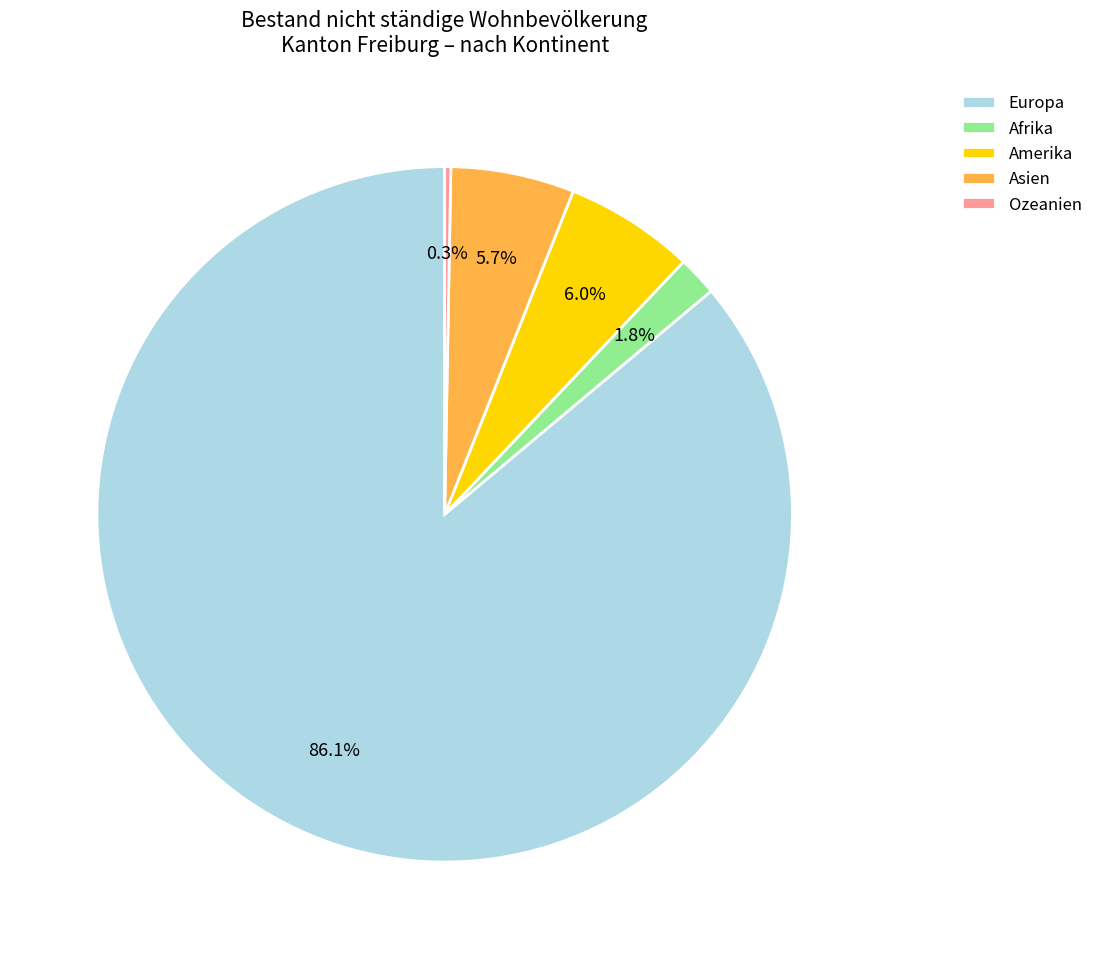

What percentage is the Europa slice, to the nearest percent?

86%